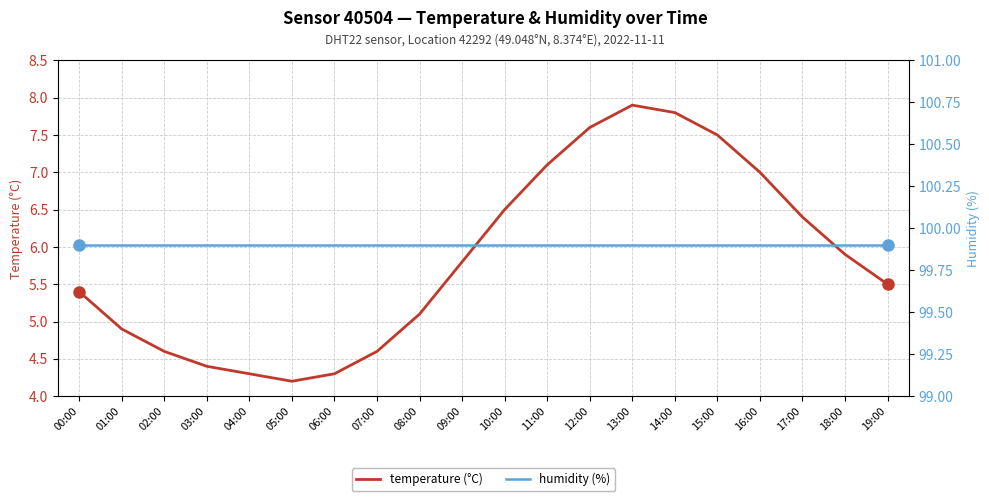

What is the difference between the temperature (°C) values at 19:00 and 18:00?

0.4